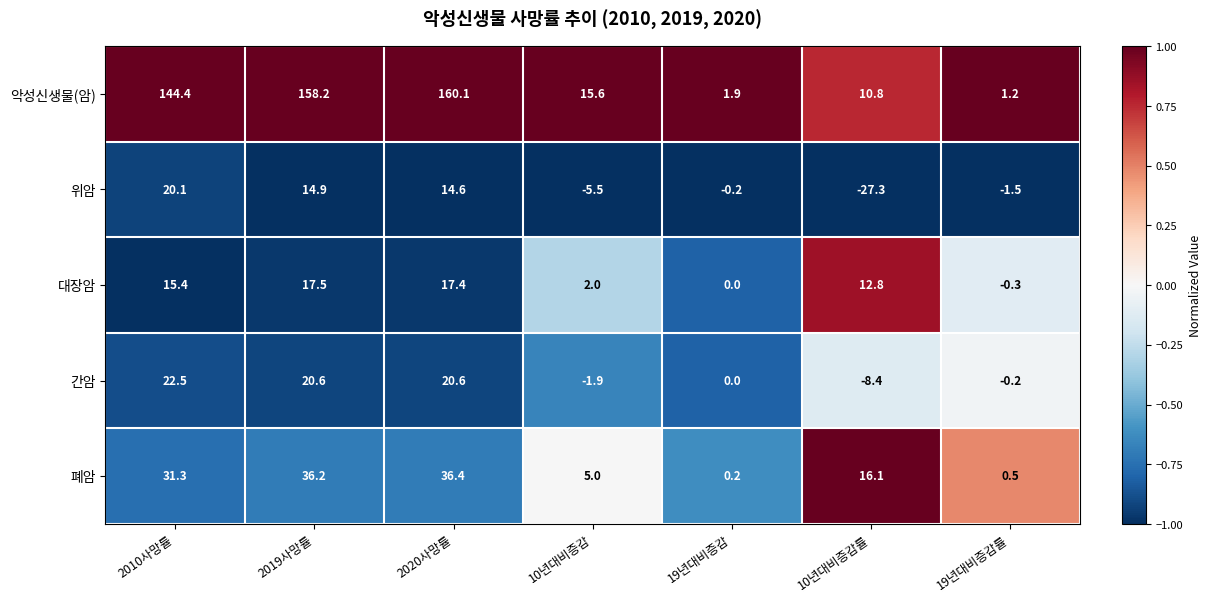

What is the difference between the highest and lowest values at 2010사망률?

129.0